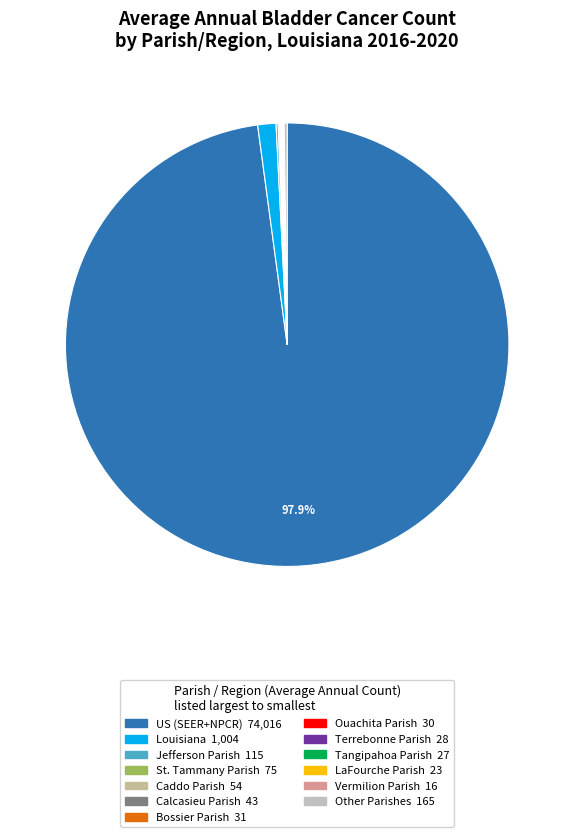

Is there a majority slice in this chart?

Yes